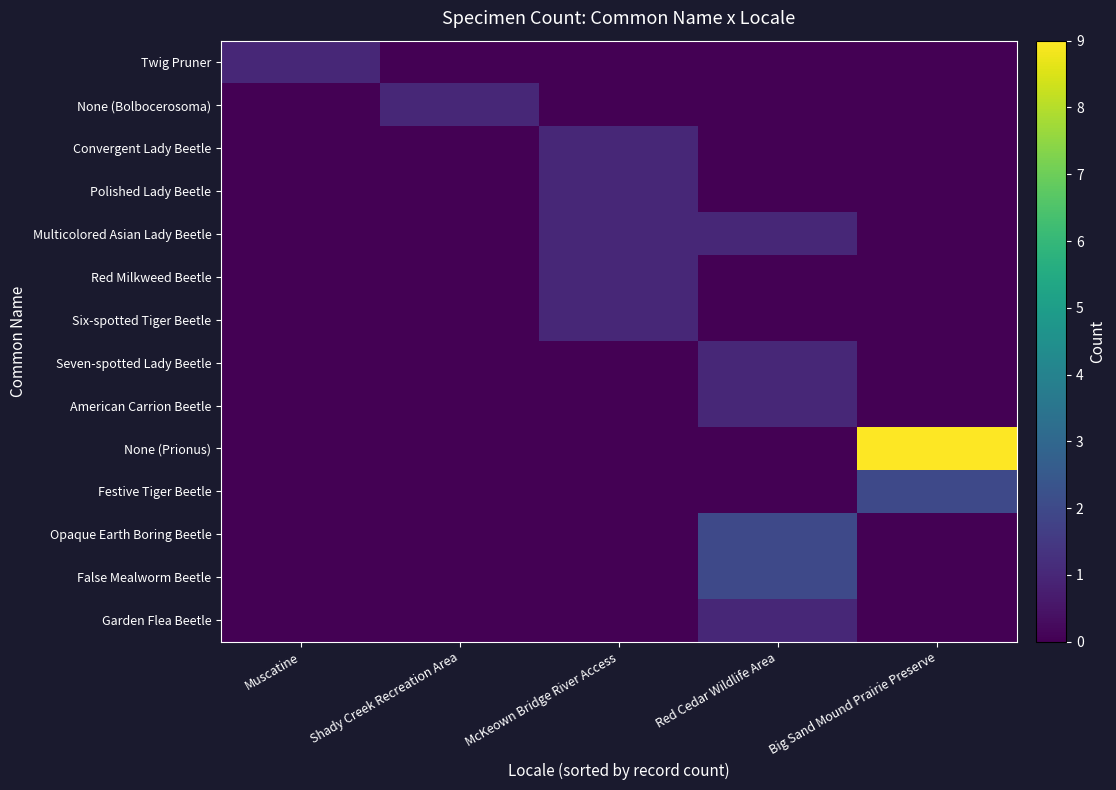

Reading left to right, what are all the values shown in this chart?

Twig Pruner: Muscatine=1	Shady Creek Recreation Area=0	McKeown Bridge River Access=0	Red Cedar Wildlife Area=0	Big Sand Mound Prairie Preserve=0
None (Bolbocerosoma): Muscatine=0	Shady Creek Recreation Area=1	McKeown Bridge River Access=0	Red Cedar Wildlife Area=0	Big Sand Mound Prairie Preserve=0
Convergent Lady Beetle: Muscatine=0	Shady Creek Recreation Area=0	McKeown Bridge River Access=1	Red Cedar Wildlife Area=0	Big Sand Mound Prairie Preserve=0
Polished Lady Beetle: Muscatine=0	Shady Creek Recreation Area=0	McKeown Bridge River Access=1	Red Cedar Wildlife Area=0	Big Sand Mound Prairie Preserve=0
Multicolored Asian Lady Beetle: Muscatine=0	Shady Creek Recreation Area=0	McKeown Bridge River Access=1	Red Cedar Wildlife Area=1	Big Sand Mound Prairie Preserve=0
Red Milkweed Beetle: Muscatine=0	Shady Creek Recreation Area=0	McKeown Bridge River Access=1	Red Cedar Wildlife Area=0	Big Sand Mound Prairie Preserve=0
Six-spotted Tiger Beetle: Muscatine=0	Shady Creek Recreation Area=0	McKeown Bridge River Access=1	Red Cedar Wildlife Area=0	Big Sand Mound Prairie Preserve=0
Seven-spotted Lady Beetle: Muscatine=0	Shady Creek Recreation Area=0	McKeown Bridge River Access=0	Red Cedar Wildlife Area=1	Big Sand Mound Prairie Preserve=0
American Carrion Beetle: Muscatine=0	Shady Creek Recreation Area=0	McKeown Bridge River Access=0	Red Cedar Wildlife Area=1	Big Sand Mound Prairie Preserve=0
None (Prionus): Muscatine=0	Shady Creek Recreation Area=0	McKeown Bridge River Access=0	Red Cedar Wildlife Area=0	Big Sand Mound Prairie Preserve=9
Festive Tiger Beetle: Muscatine=0	Shady Creek Recreation Area=0	McKeown Bridge River Access=0	Red Cedar Wildlife Area=0	Big Sand Mound Prairie Preserve=2
Opaque Earth Boring Beetle: Muscatine=0	Shady Creek Recreation Area=0	McKeown Bridge River Access=0	Red Cedar Wildlife Area=2	Big Sand Mound Prairie Preserve=0
False Mealworm Beetle: Muscatine=0	Shady Creek Recreation Area=0	McKeown Bridge River Access=0	Red Cedar Wildlife Area=2	Big Sand Mound Prairie Preserve=0
Garden Flea Beetle: Muscatine=0	Shady Creek Recreation Area=0	McKeown Bridge River Access=0	Red Cedar Wildlife Area=1	Big Sand Mound Prairie Preserve=0